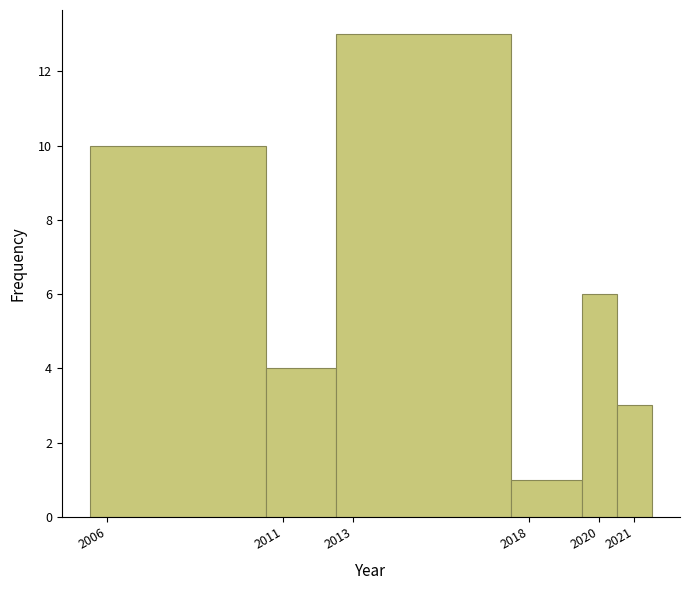

How tall is the bar that spans 2017.5 to 2019.5 on the x-axis? The values are not printed on the chart, so give them approximately, as read against the axis.

1